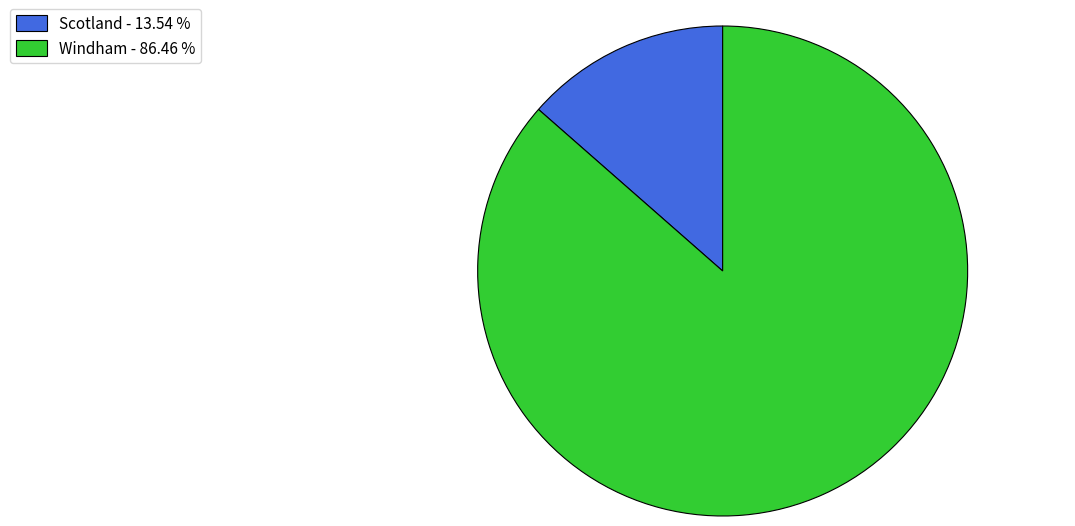

Which has a higher value, Scotland - 13.54 % or Windham - 86.46 %?

Windham - 86.46 %